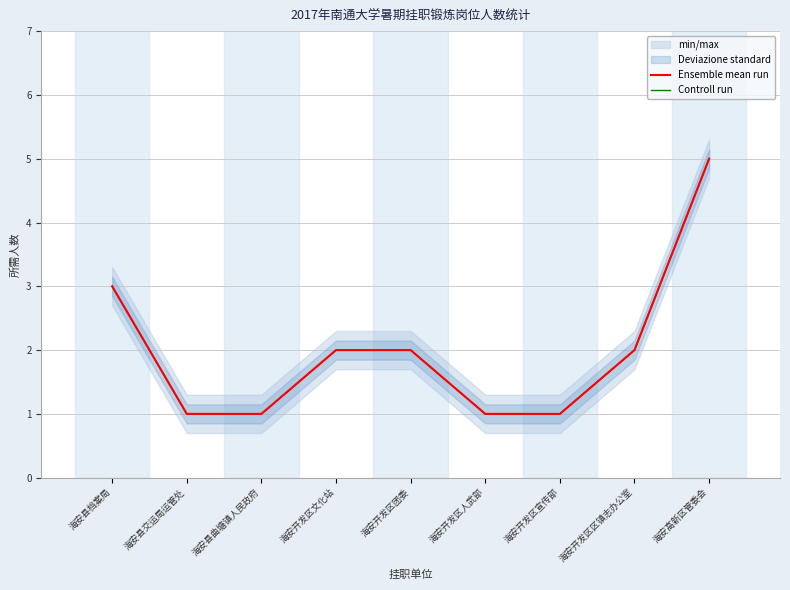

Reading right to left, extract all data points from this chart.

Ensemble mean run: 5	2	1	1	2	2	1	1	3
Controll run: 5	2	1	1	2	2	1	1	3